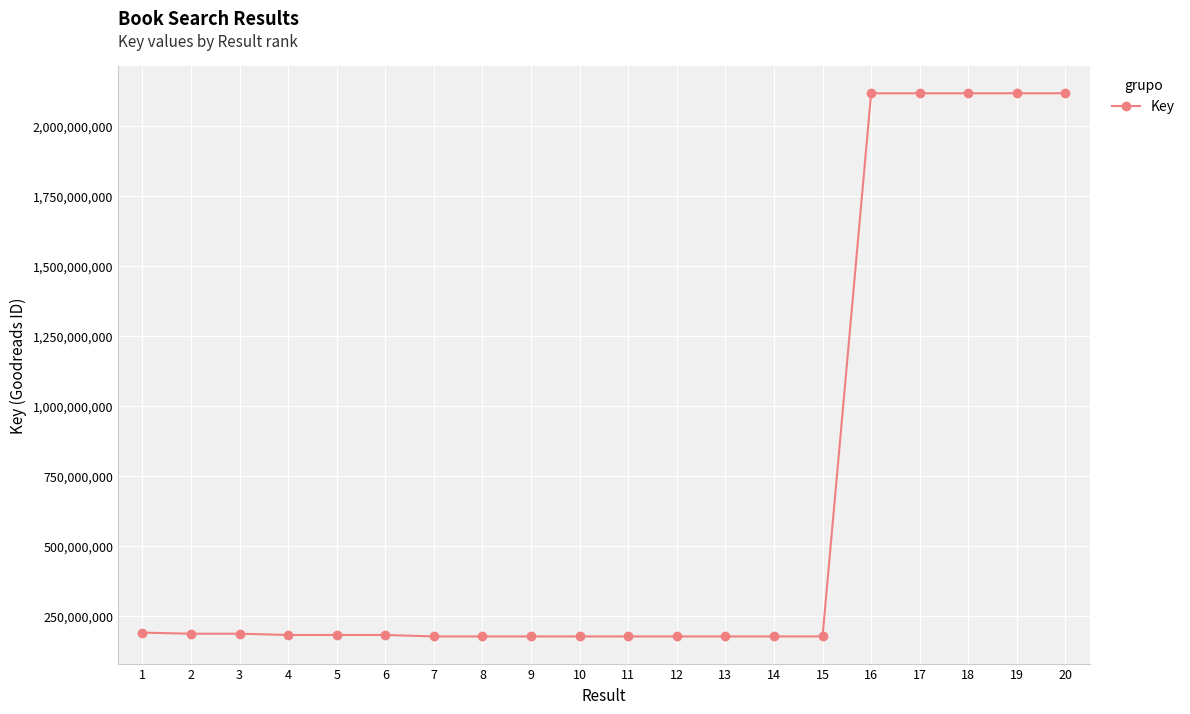

What is the change in value from 15 to 19?

+1942507056